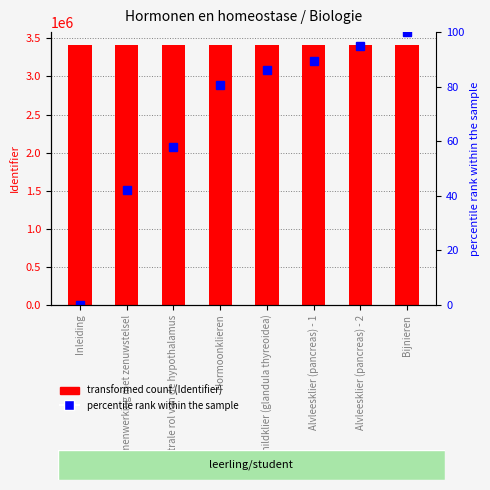

What is the difference between the maximum and minimum values in the percentile rank within the sample series?

100.0